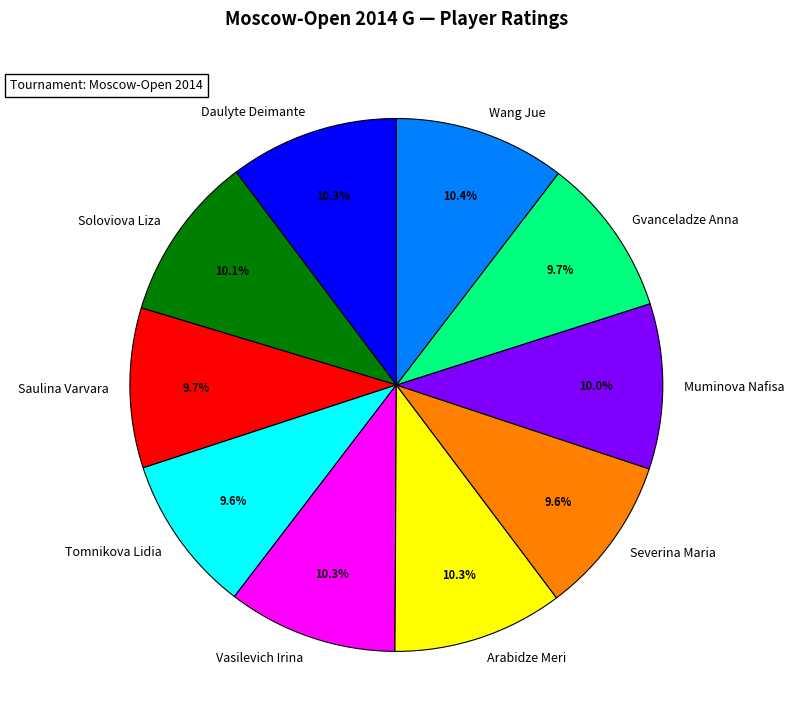

What percentage is the Muminova Nafisa slice, to the nearest percent?

10%